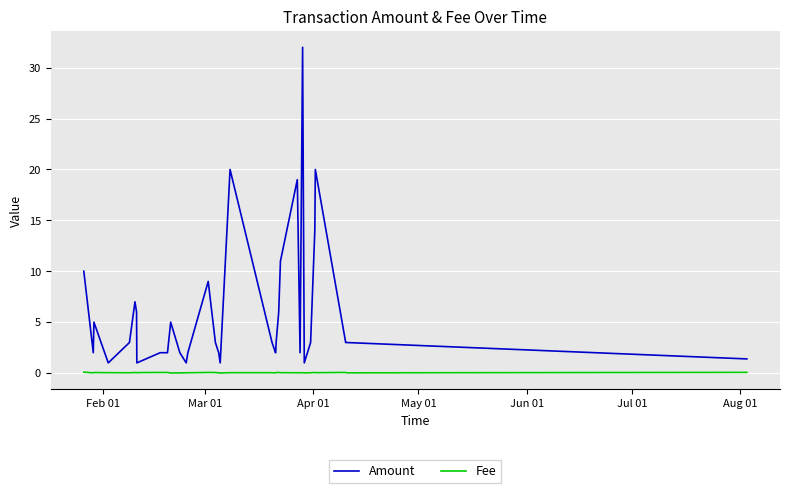

True or false: Amount and Fee intersect in this chart.

False